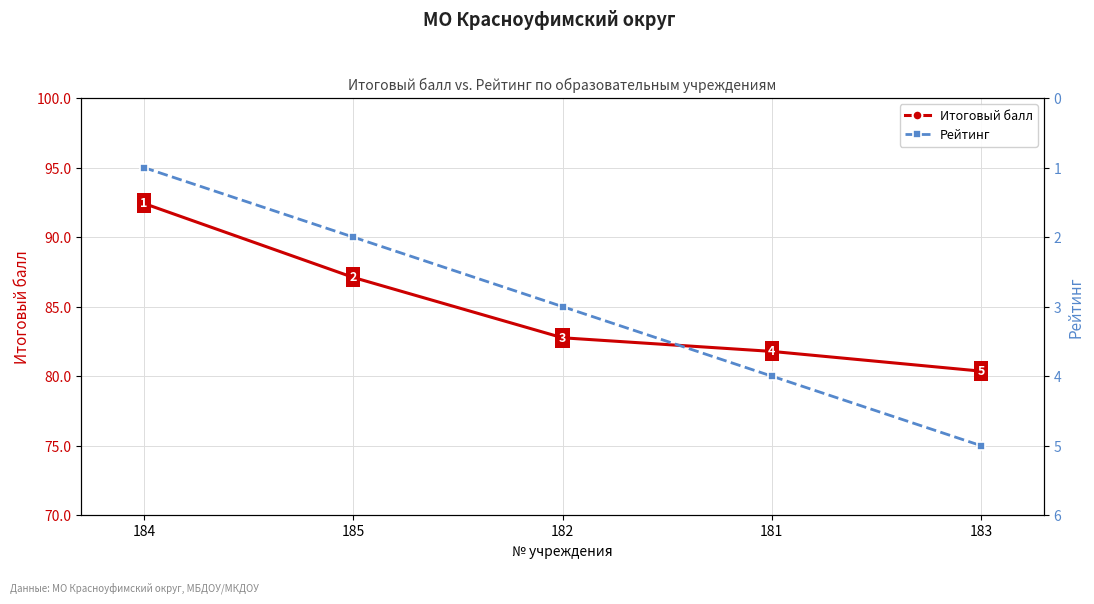

How many data points in Рейтинг are less than 3?

2